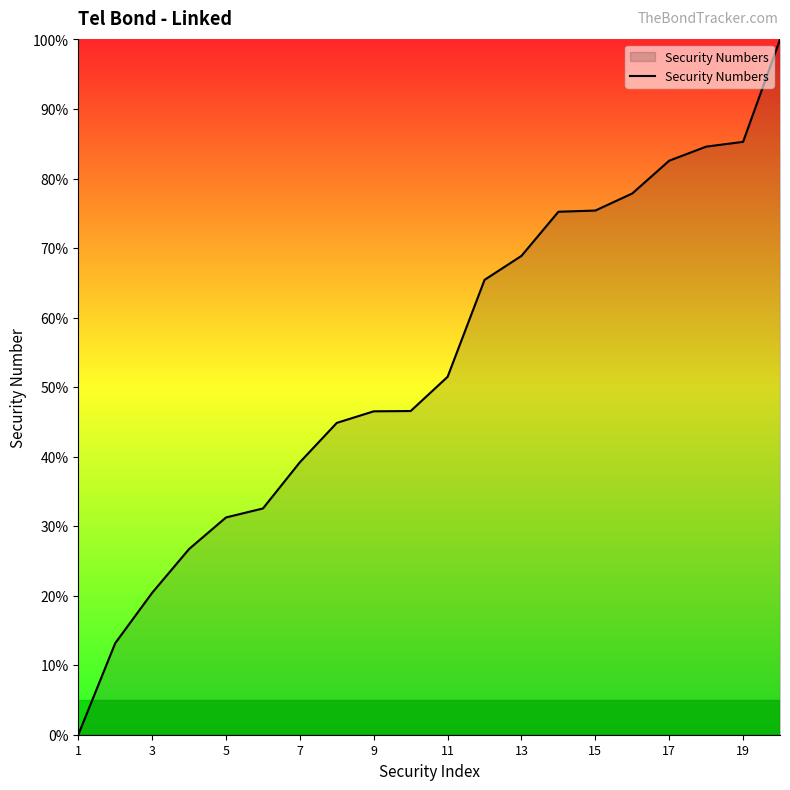

What is the greatest value displayed?

100.0